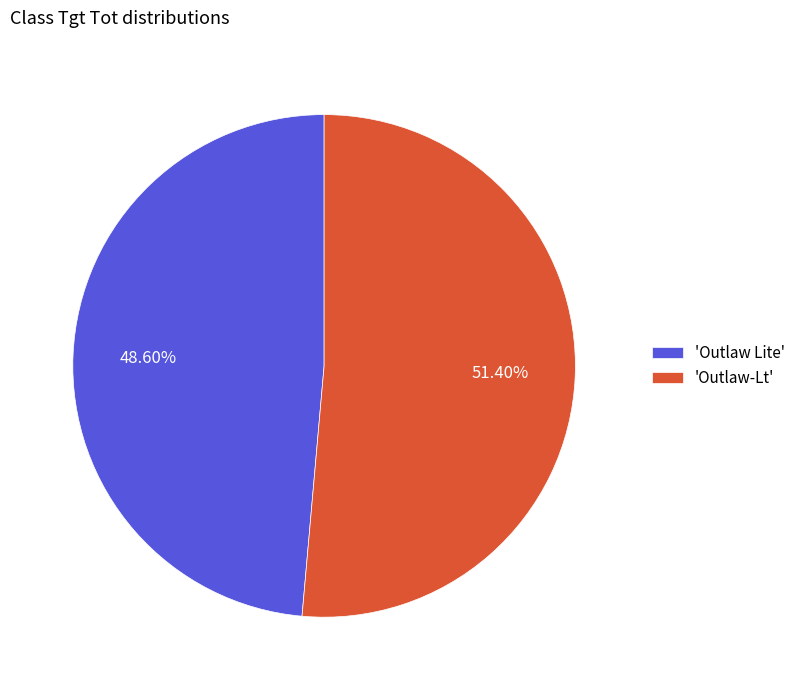

Rank the categories by value from lowest to highest.

'Outlaw Lite', 'Outlaw-Lt'